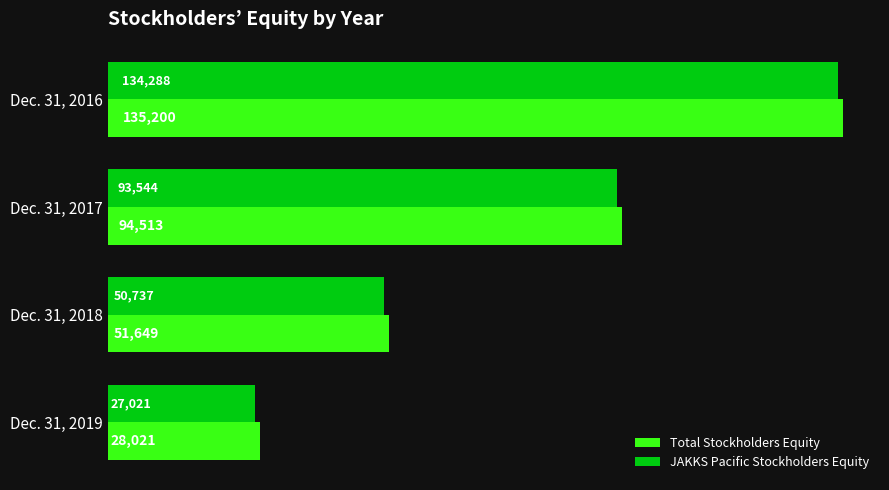

What is the difference between the Total Stockholders Equity values at Dec. 31, 2018 and Dec. 31, 2017?

42864